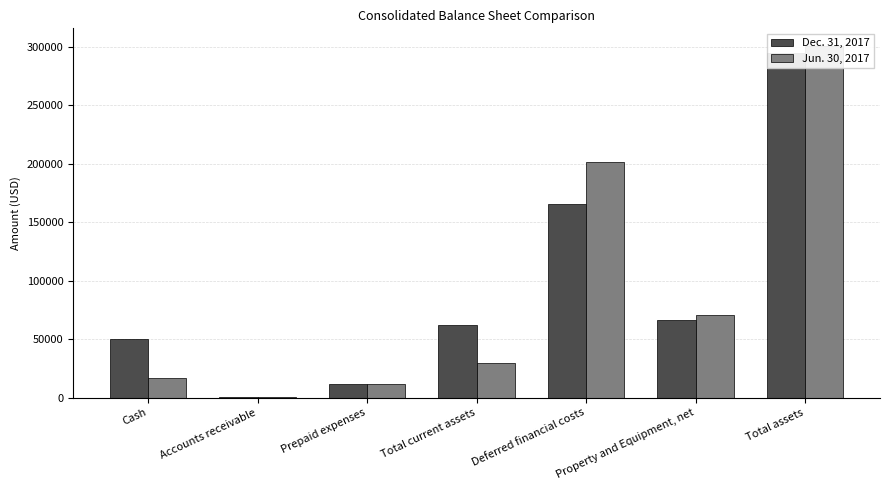

How many values in the Jun. 30, 2017 series exceed 29168?

3